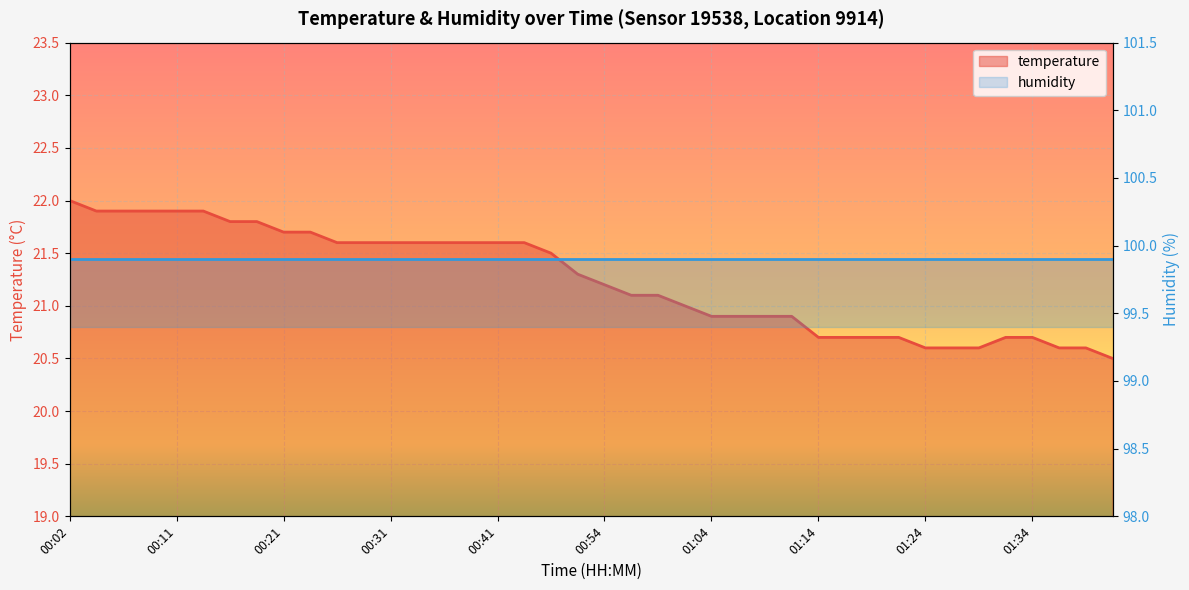

True or false: the data has more than 0 interior local peaks.

False